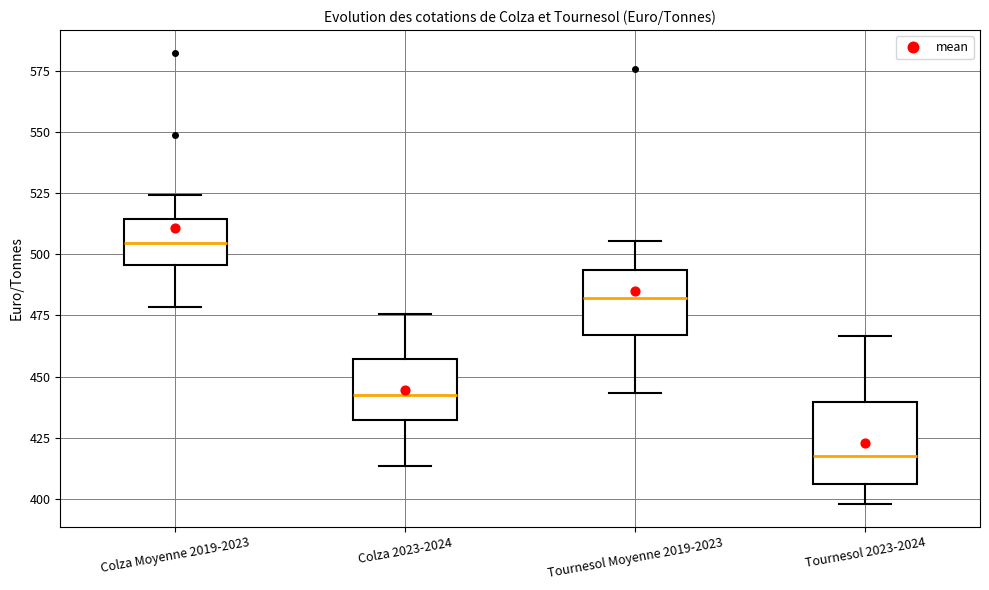

Where does the upper whisker of the box for Tournesol 2023-2024 end on the y-axis? The values are not printed on the chart, so give them approximately, as read against the axis.

465